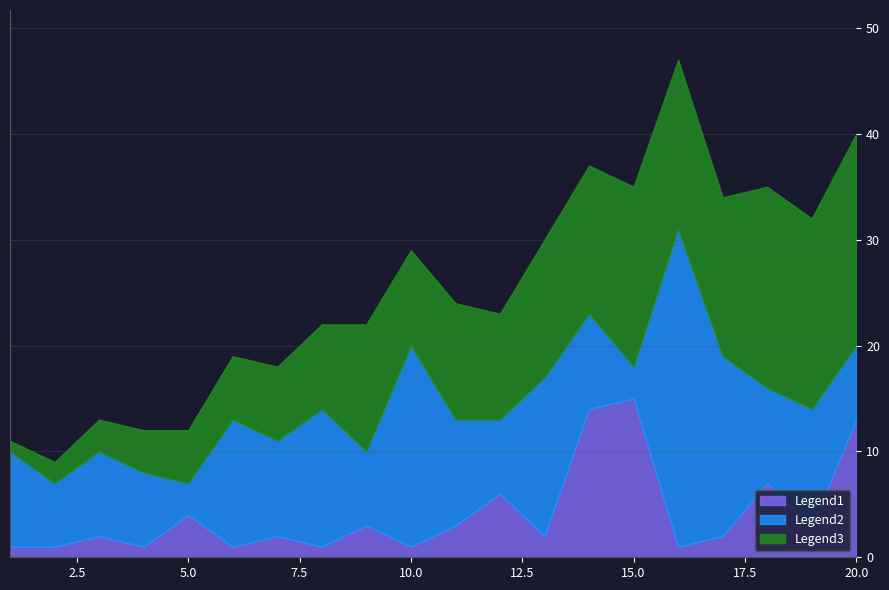

At which label does Peak Position first exceed 2?

5